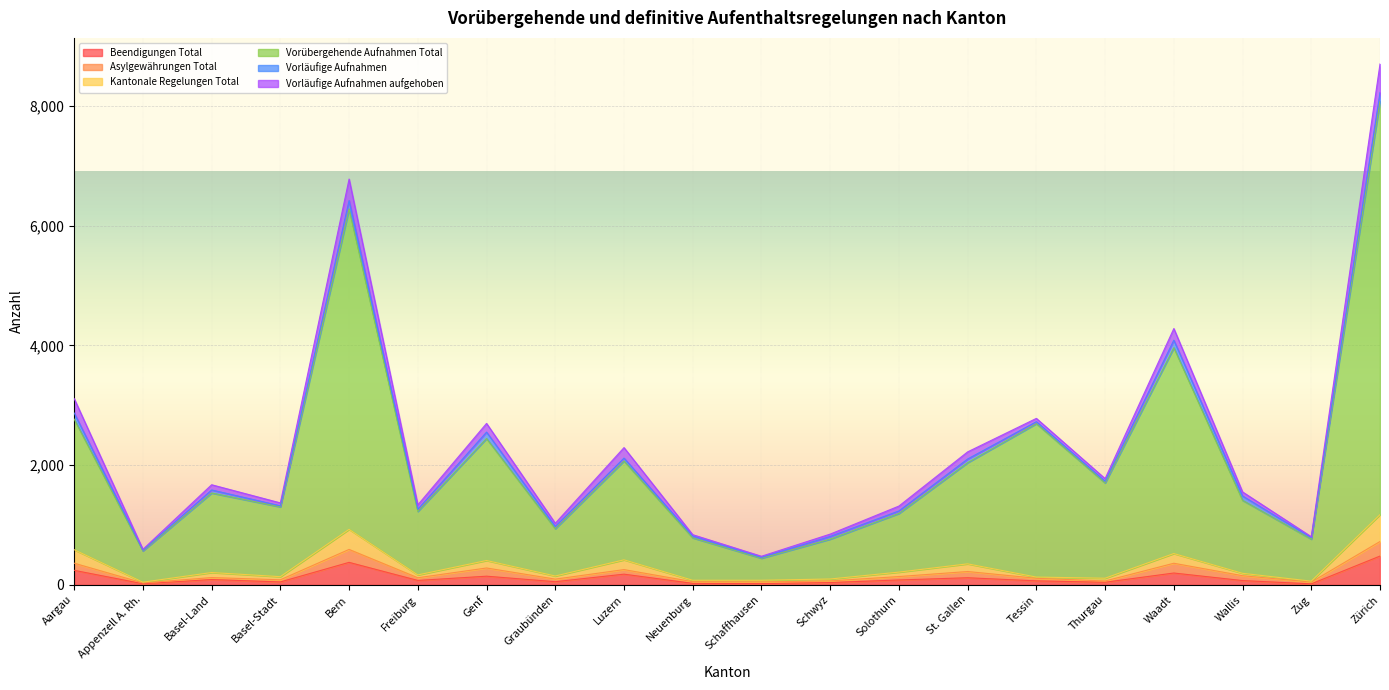

True or false: Vorläufige Aufnahmen aufgehoben and Beendigungen Total intersect in this chart.

False